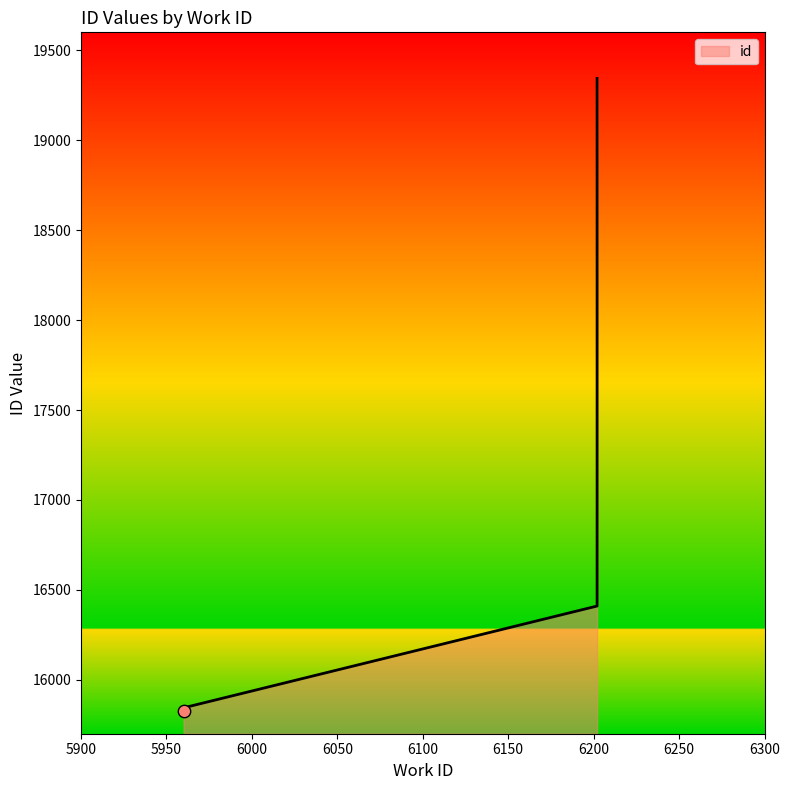

What is the change in value from 5960 to 6202?

+566